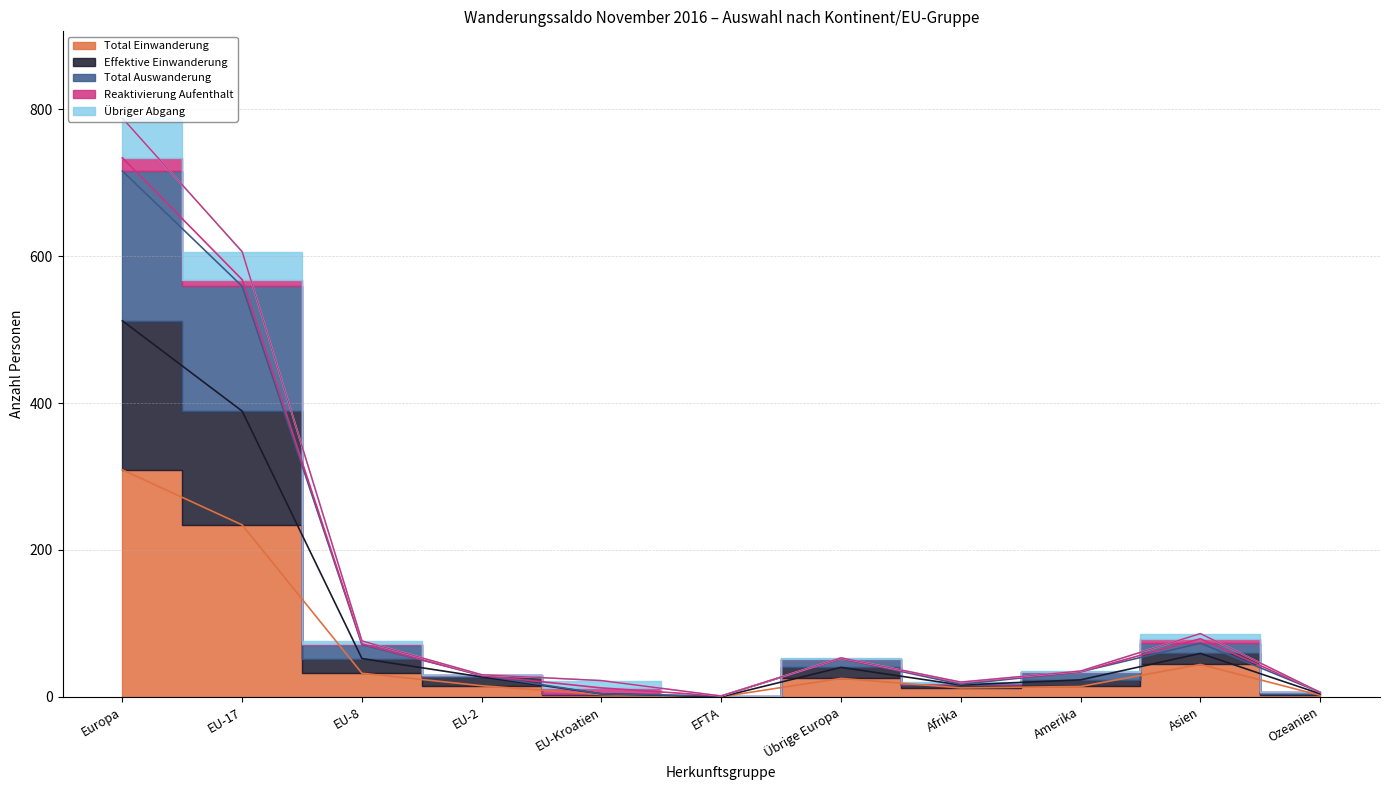

Is it true that Total Einwanderung equals 309 at Europa?

True